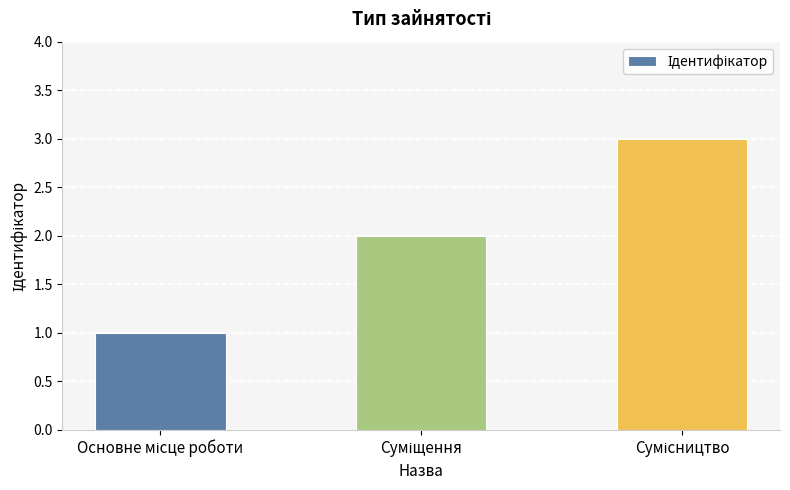

What is the greatest value displayed?

3